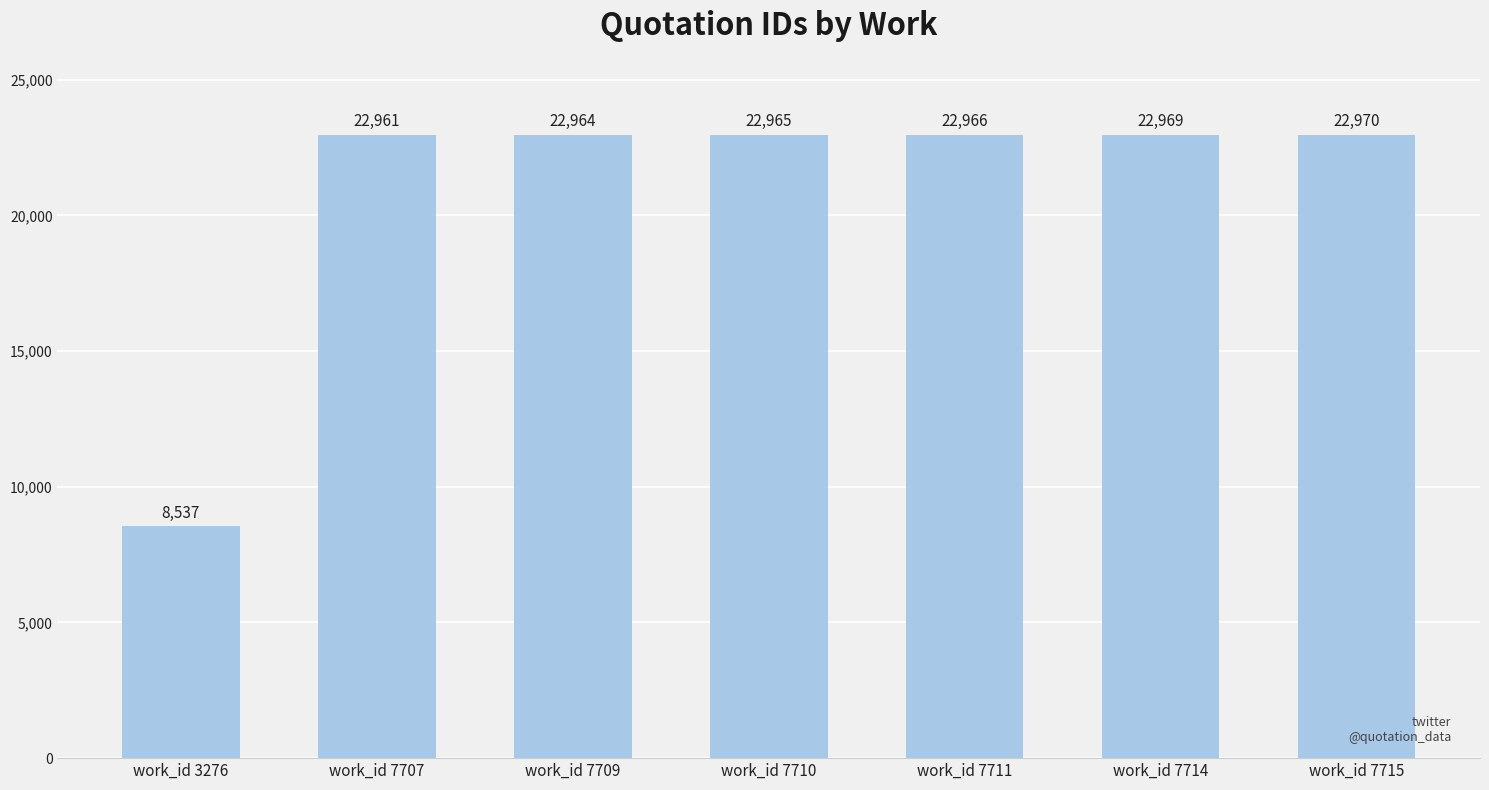

Between work_id 7707 and work_id 7715, which is larger?

work_id 7715